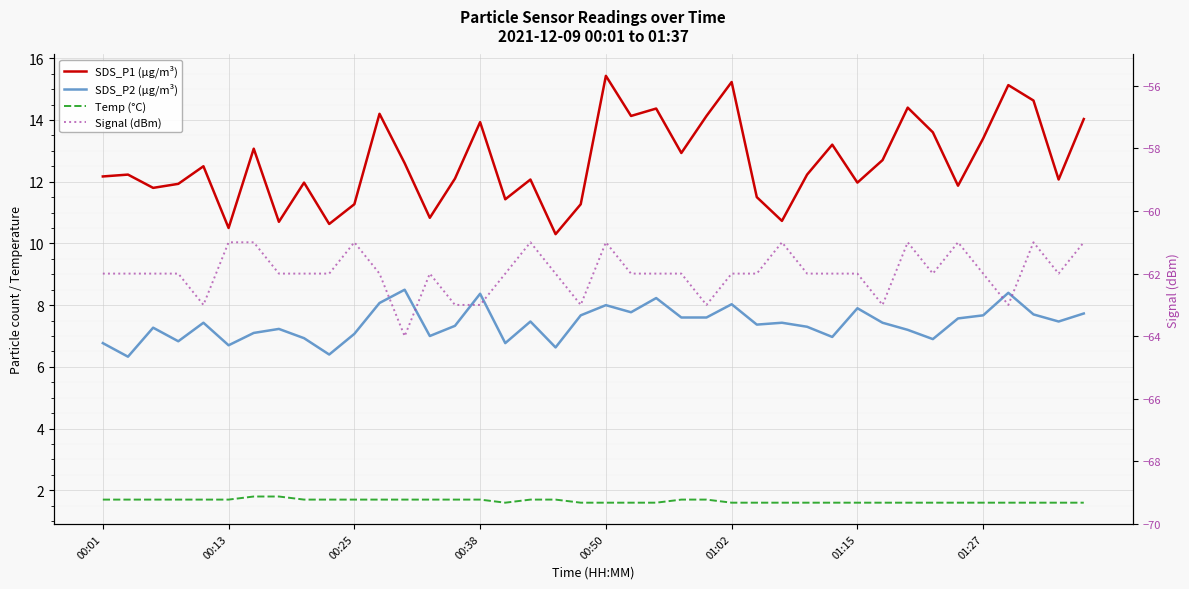

Rank the series by their maximum value, from highest to lowest.

SDS_P1 (µg/m³), SDS_P2 (µg/m³), Temp (°C), Signal (dBm)